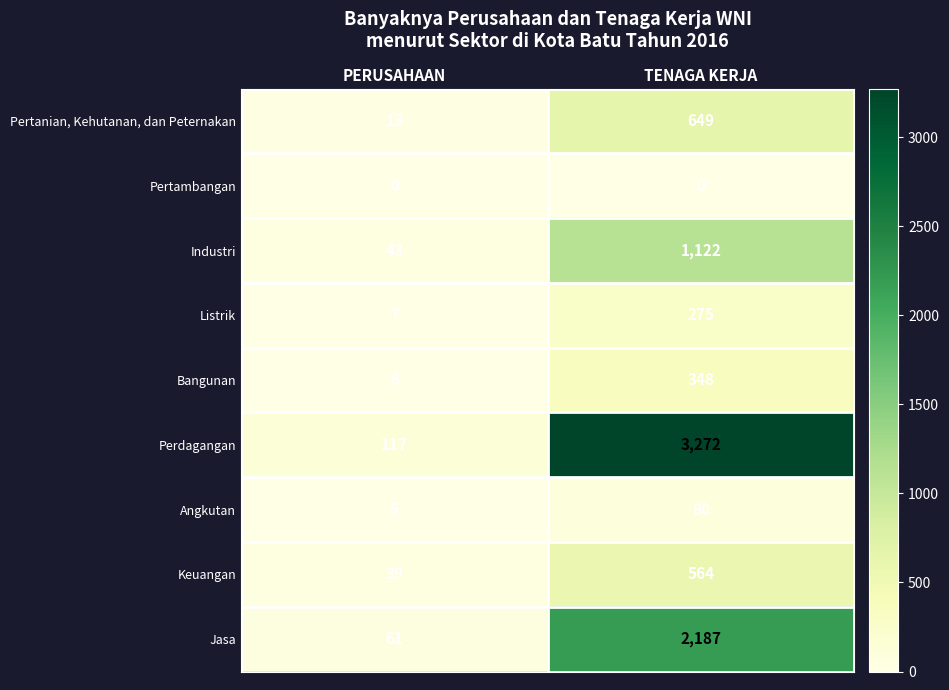

Between PERUSAHAAN and TENAGA KERJA, which series saw the biggest shift?

Perdagangan